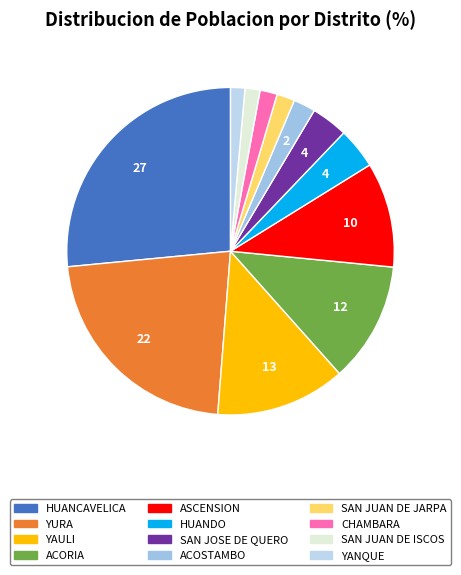

Is there a majority slice in this chart?

No